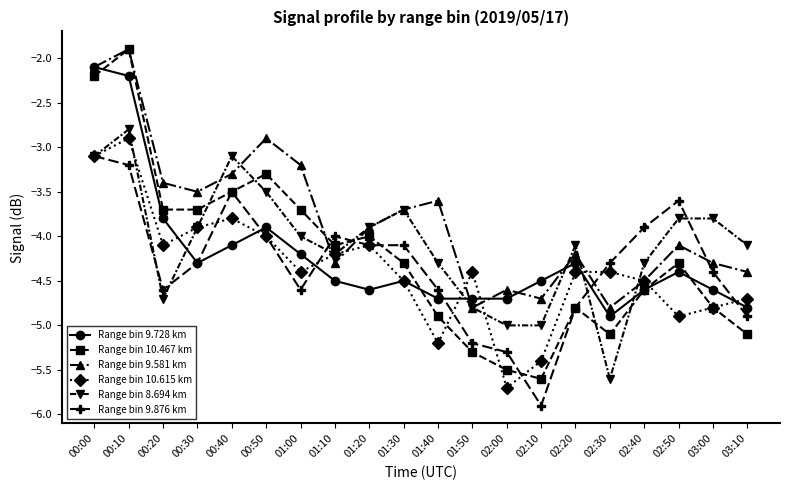

Where is Range bin 10.467 km nearest to the value -3?

00:50